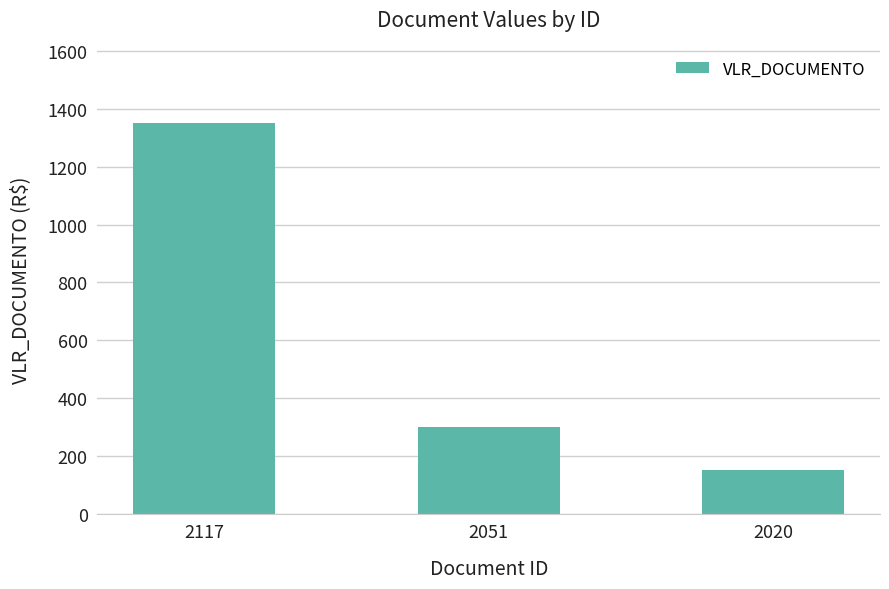

What is the value of the 1st bar from the left?

1350